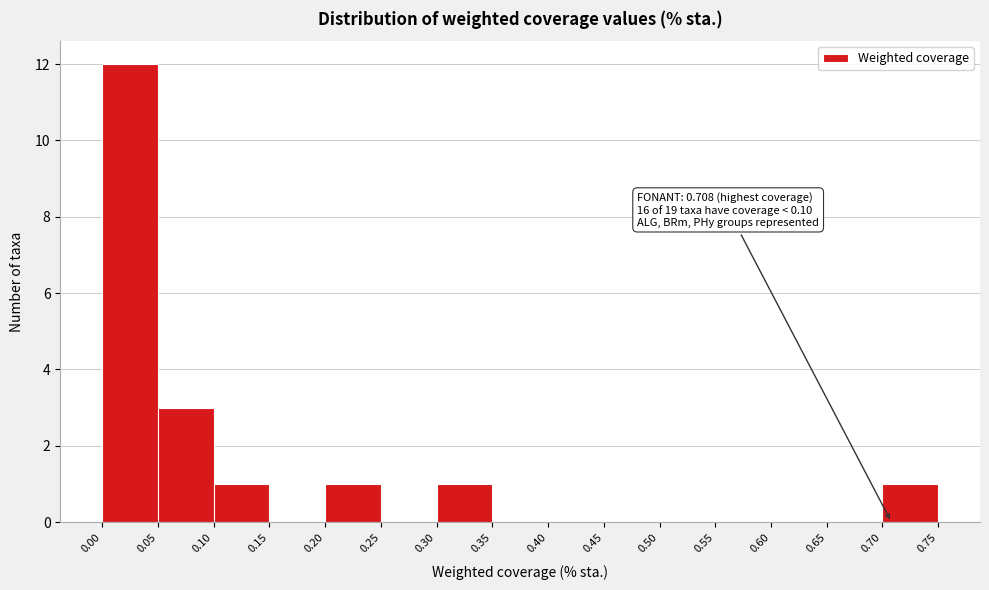

Which range on the x-axis has the tallest bar?

0.00 to 0.05